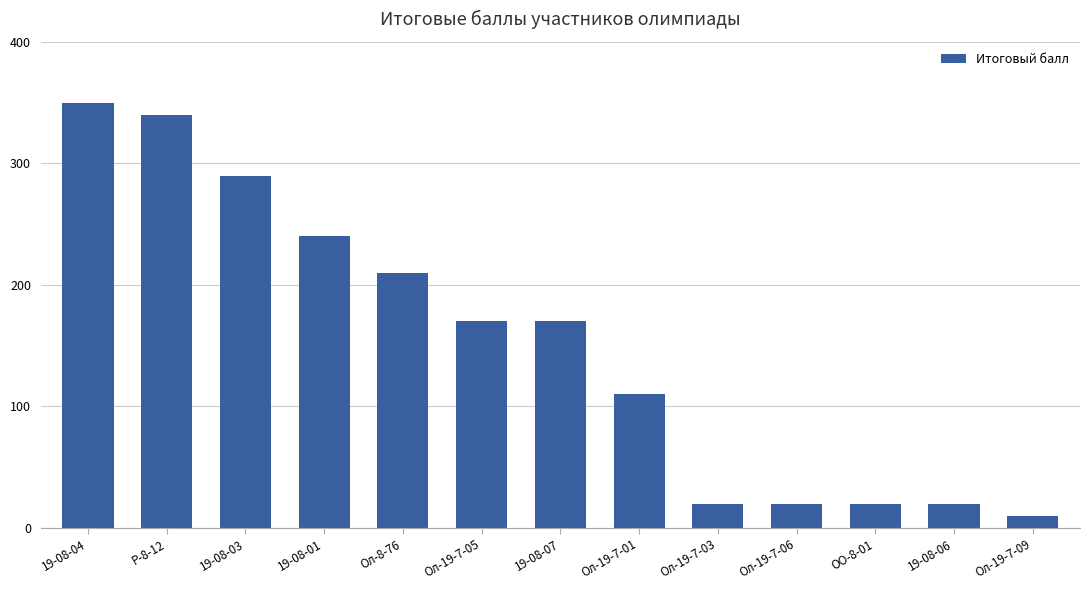

What is the difference between the values at Ол-19-7-01 and Ол-19-7-09?

100